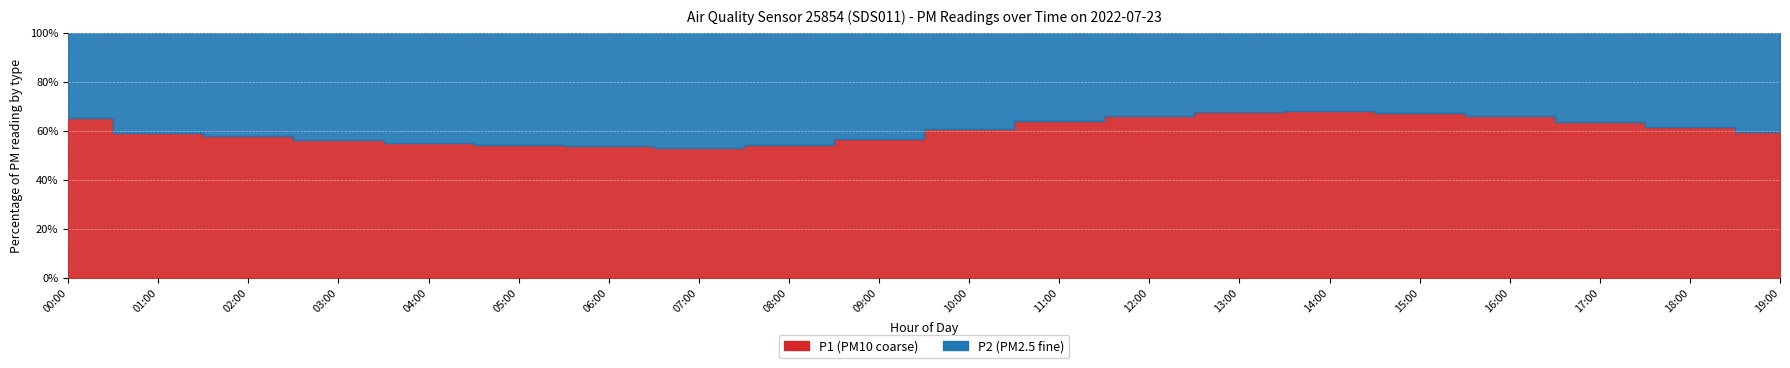

How many series are shown in this chart?

2